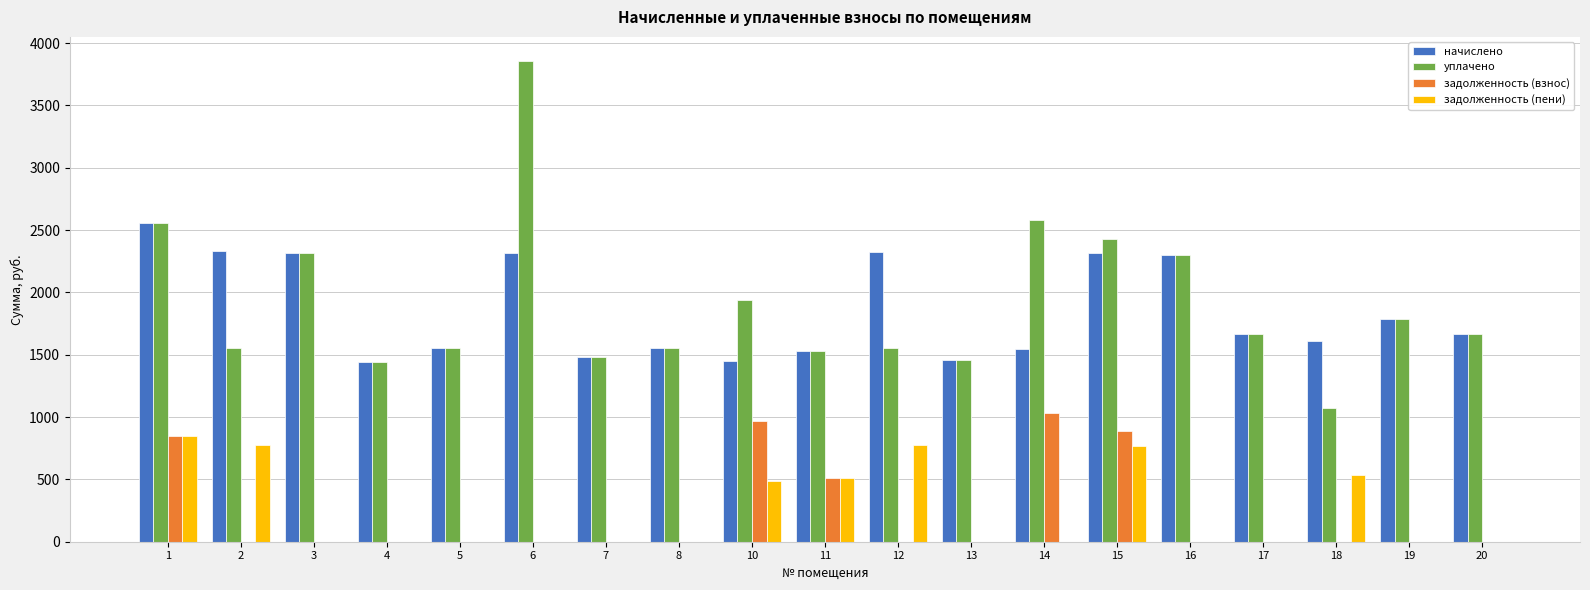

At which category is the sum across all series the highest?

1